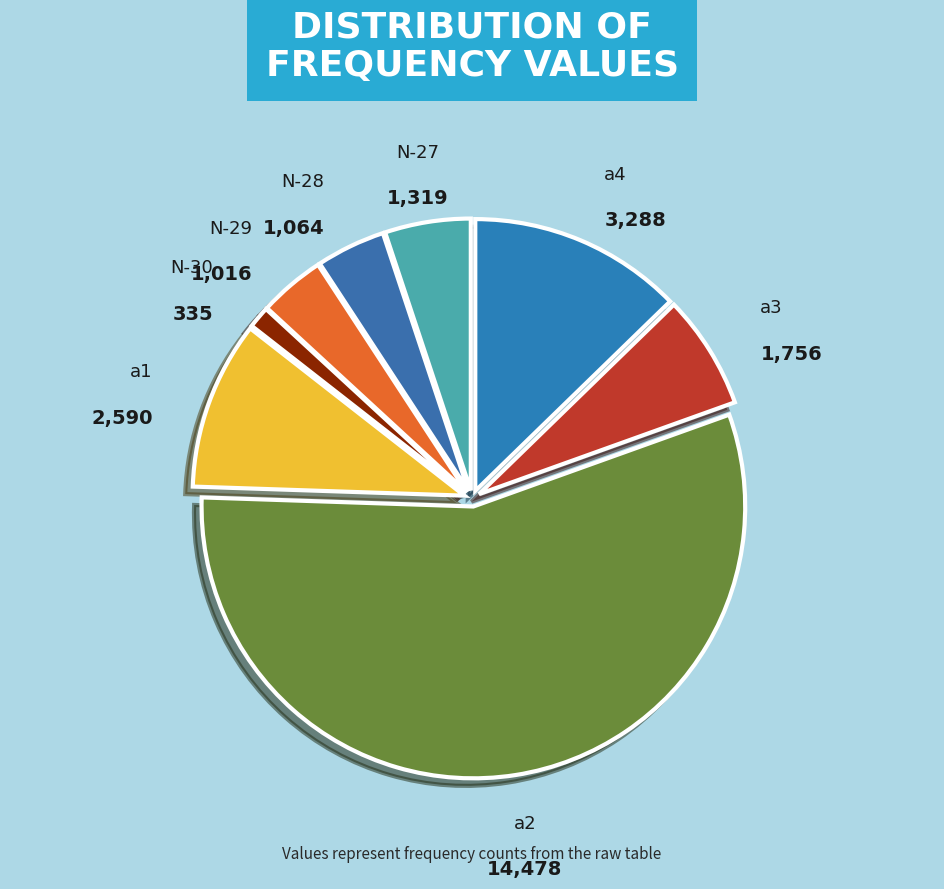

What is the smallest slice in the pie chart?

N-30